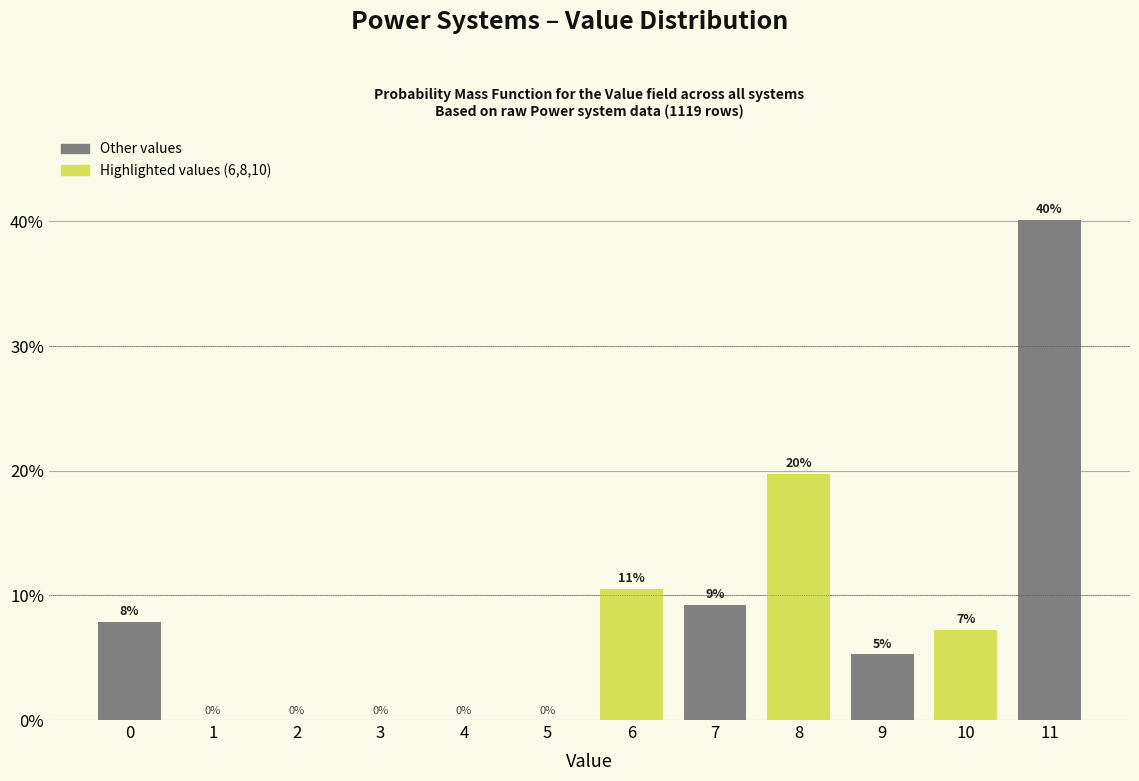

Which has a higher value, 11 or 8?

11